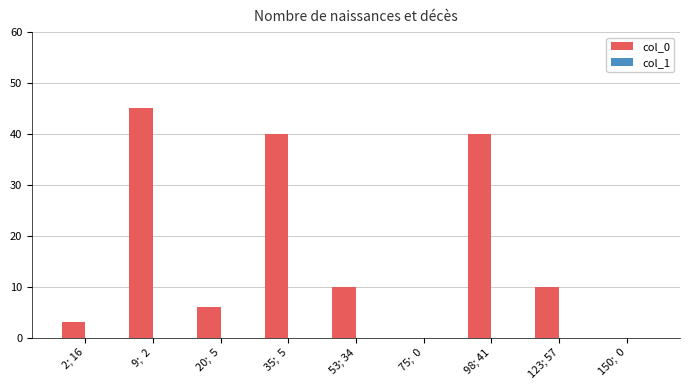

Which category has the highest value across all series?

9;  2